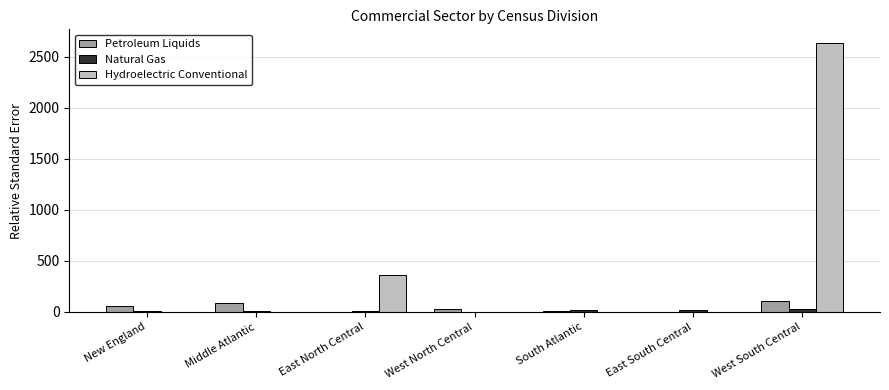

How many series are shown in this chart?

3